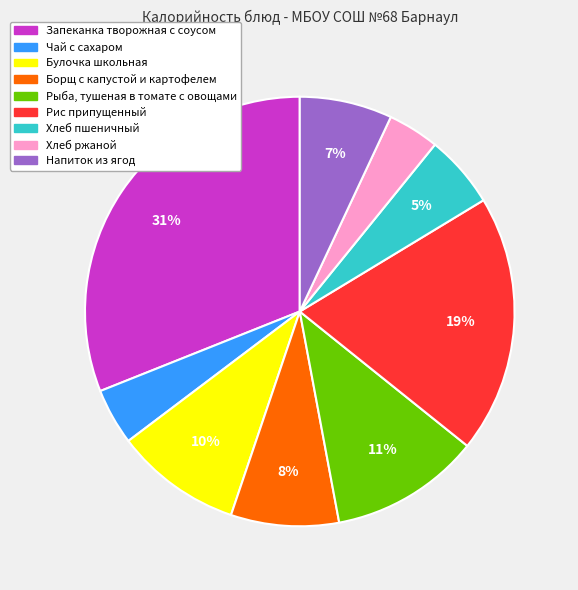

True or false: Борщ с капустой и картофелем accounts for 15% of the total.

False